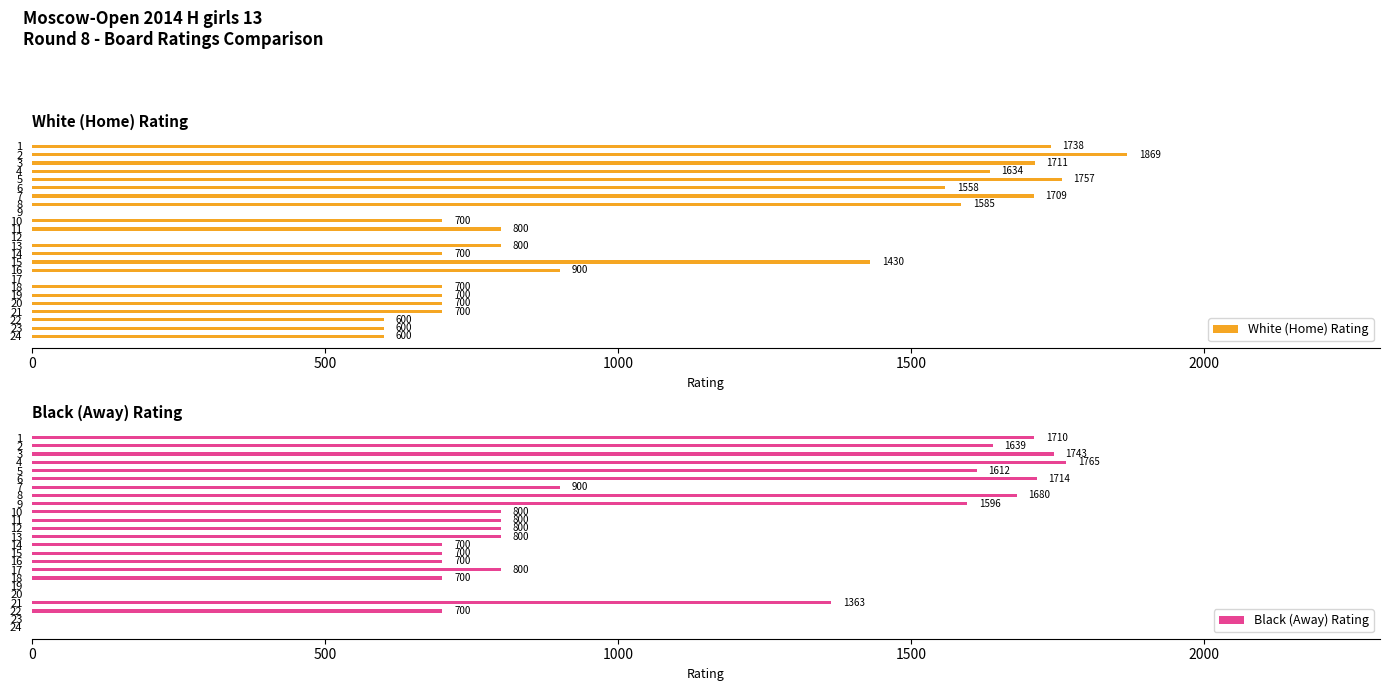

How many values in the Black (Away) Rating series exceed 800?

10